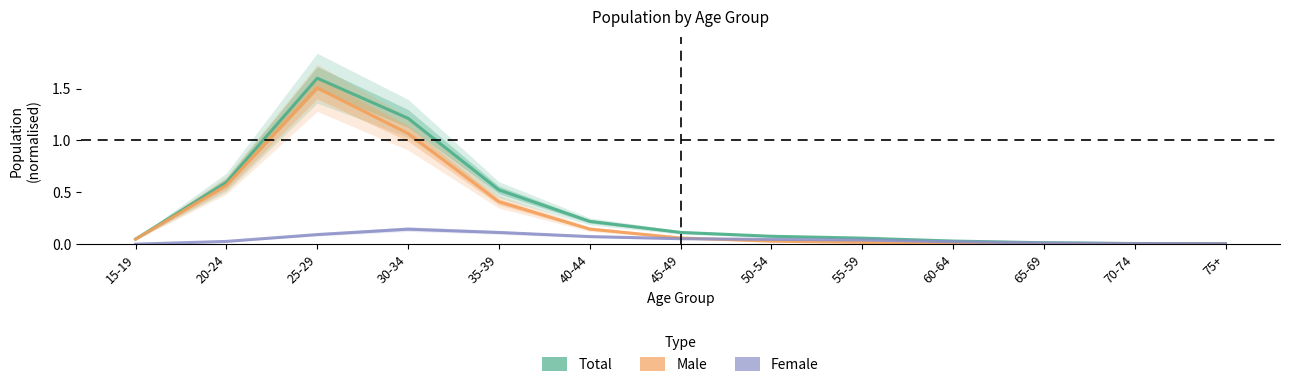

Which series has the largest total across all categories?

Total